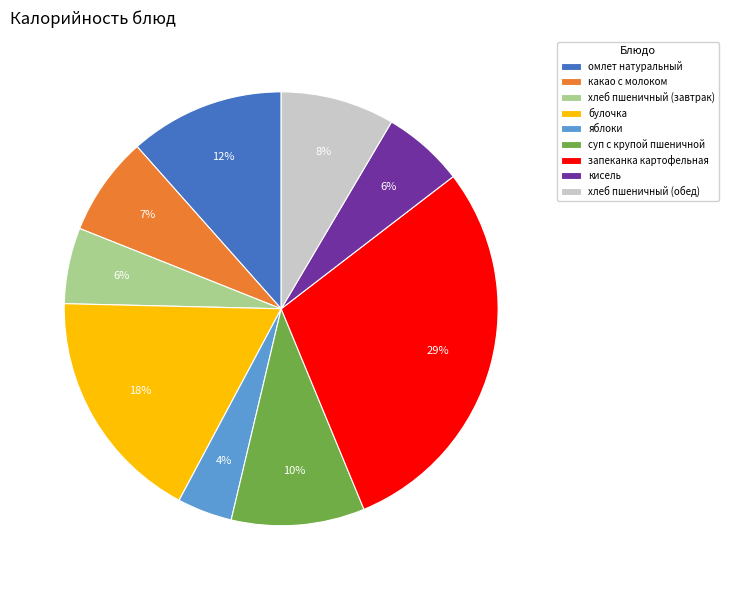

To the nearest percent, what is the average slice percentage?

11%